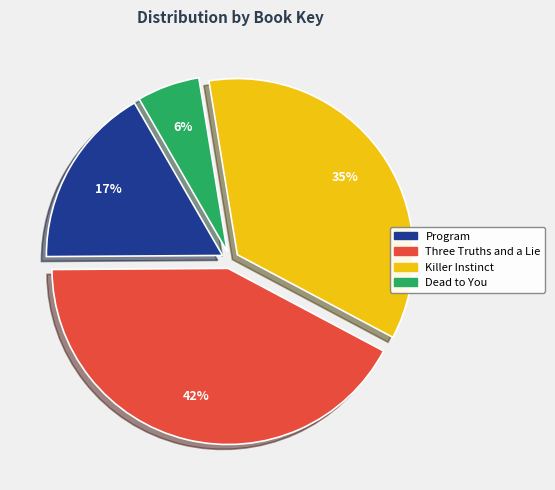

How many segments does this pie chart have?

4